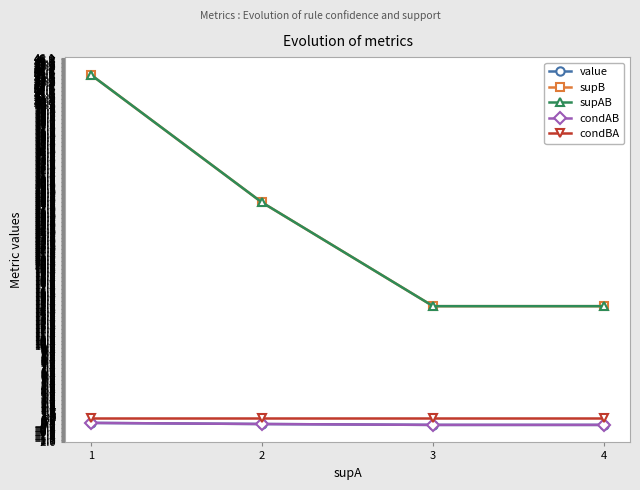

Is this an area chart (filled region under the line)?

No